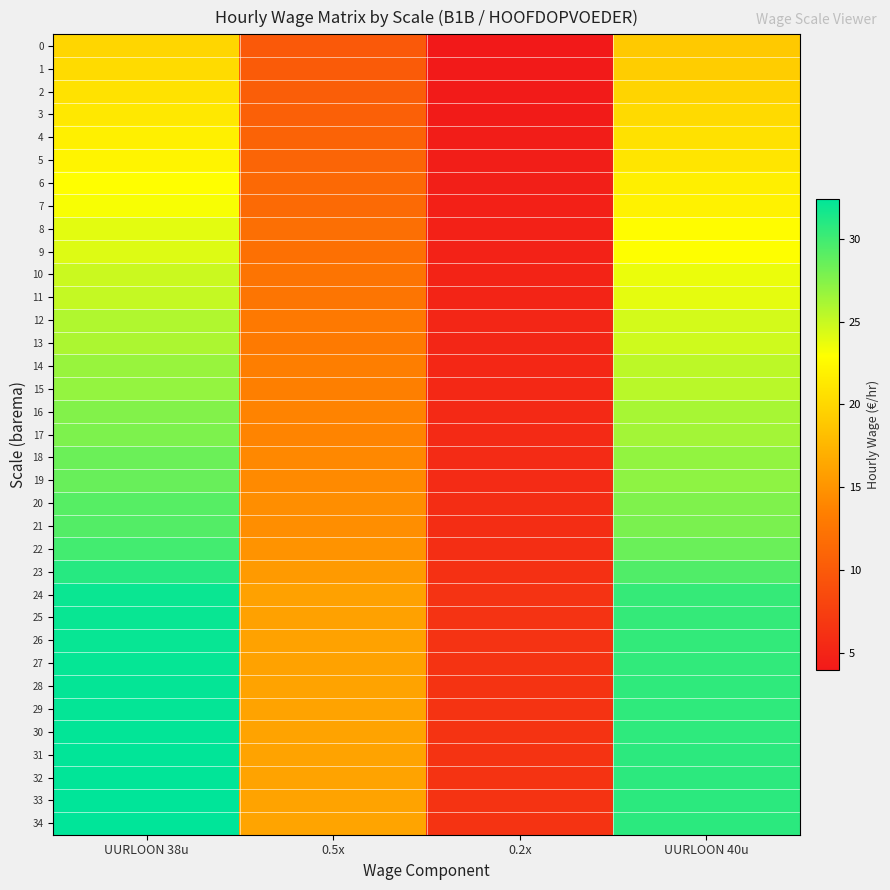

Reading left to right, list all the values displayed in this chart.

0: UURLOON 38u=19.9	0.5x=10.0	0.2x=4.0	UURLOON 40u=18.9
1: UURLOON 38u=20.3	0.5x=10.1	0.2x=4.1	UURLOON 40u=19.3
2: UURLOON 38u=20.8	0.5x=10.4	0.2x=4.2	UURLOON 40u=19.8
3: UURLOON 38u=21.3	0.5x=10.6	0.2x=4.3	UURLOON 40u=20.2
4: UURLOON 38u=21.8	0.5x=10.9	0.2x=4.4	UURLOON 40u=20.7
5: UURLOON 38u=22.2	0.5x=11.1	0.2x=4.4	UURLOON 40u=21.1
6: UURLOON 38u=22.9	0.5x=11.4	0.2x=4.6	UURLOON 40u=21.7
7: UURLOON 38u=23.2	0.5x=11.6	0.2x=4.6	UURLOON 40u=22.0
8: UURLOON 38u=23.9	0.5x=12.0	0.2x=4.8	UURLOON 40u=22.7
9: UURLOON 38u=24.2	0.5x=12.1	0.2x=4.8	UURLOON 40u=23.0
10: UURLOON 38u=24.9	0.5x=12.4	0.2x=5.0	UURLOON 40u=23.6
11: UURLOON 38u=25.1	0.5x=12.6	0.2x=5.0	UURLOON 40u=23.9
12: UURLOON 38u=25.8	0.5x=12.9	0.2x=5.2	UURLOON 40u=24.5
13: UURLOON 38u=26.0	0.5x=13.0	0.2x=5.2	UURLOON 40u=24.7
14: UURLOON 38u=26.7	0.5x=13.3	0.2x=5.3	UURLOON 40u=25.4
15: UURLOON 38u=26.9	0.5x=13.4	0.2x=5.4	UURLOON 40u=25.5
16: UURLOON 38u=27.5	0.5x=13.8	0.2x=5.5	UURLOON 40u=26.2
17: UURLOON 38u=27.7	0.5x=13.8	0.2x=5.5	UURLOON 40u=26.3
18: UURLOON 38u=28.4	0.5x=14.2	0.2x=5.7	UURLOON 40u=26.9
19: UURLOON 38u=28.5	0.5x=14.2	0.2x=5.7	UURLOON 40u=27.1
20: UURLOON 38u=29.1	0.5x=14.6	0.2x=5.8	UURLOON 40u=27.7
21: UURLOON 38u=29.3	0.5x=14.6	0.2x=5.9	UURLOON 40u=27.8
22: UURLOON 38u=29.9	0.5x=14.9	0.2x=6.0	UURLOON 40u=28.4
23: UURLOON 38u=30.9	0.5x=15.5	0.2x=6.2	UURLOON 40u=29.4
24: UURLOON 38u=32.0	0.5x=16.0	0.2x=6.4	UURLOON 40u=30.4
25: UURLOON 38u=32.0	0.5x=16.0	0.2x=6.4	UURLOON 40u=30.4
26: UURLOON 38u=32.1	0.5x=16.0	0.2x=6.4	UURLOON 40u=30.5
27: UURLOON 38u=32.1	0.5x=16.1	0.2x=6.4	UURLOON 40u=30.5
28: UURLOON 38u=32.2	0.5x=16.1	0.2x=6.4	UURLOON 40u=30.6
29: UURLOON 38u=32.2	0.5x=16.1	0.2x=6.4	UURLOON 40u=30.6
30: UURLOON 38u=32.3	0.5x=16.1	0.2x=6.5	UURLOON 40u=30.7
31: UURLOON 38u=32.3	0.5x=16.2	0.2x=6.5	UURLOON 40u=30.7
32: UURLOON 38u=32.3	0.5x=16.2	0.2x=6.5	UURLOON 40u=30.7
33: UURLOON 38u=32.4	0.5x=16.2	0.2x=6.5	UURLOON 40u=30.7
34: UURLOON 38u=32.4	0.5x=16.2	0.2x=6.5	UURLOON 40u=30.8